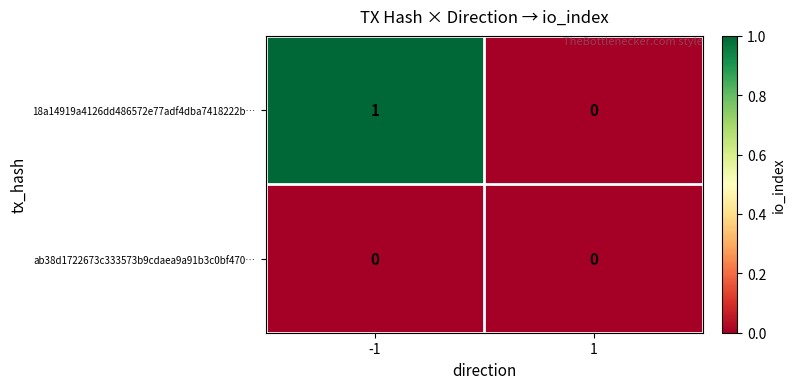

Count the number of categories in the chart.

2